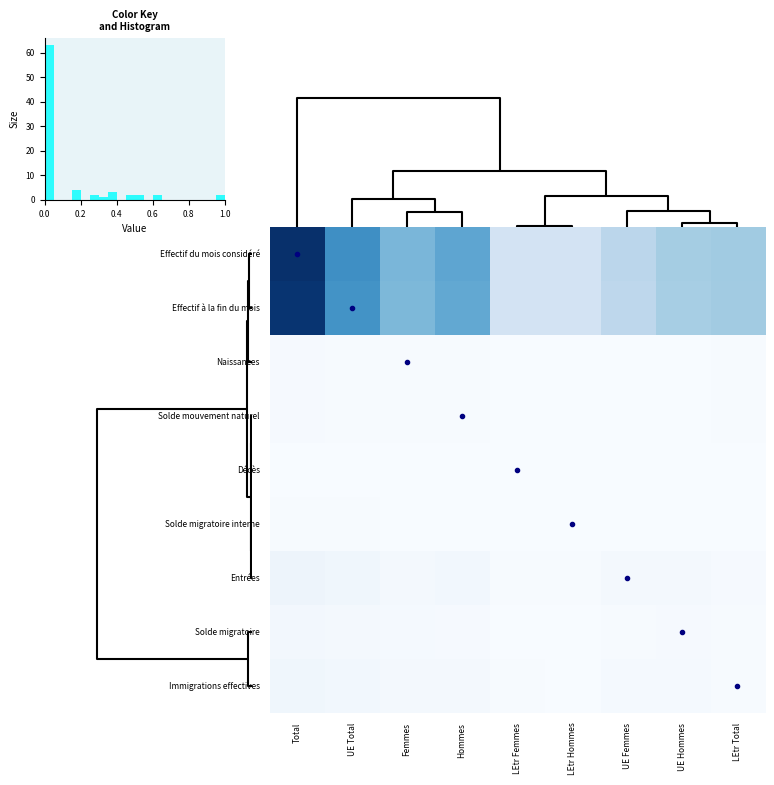

At which label does Entrées reach its minimum?

LEtr Hommes